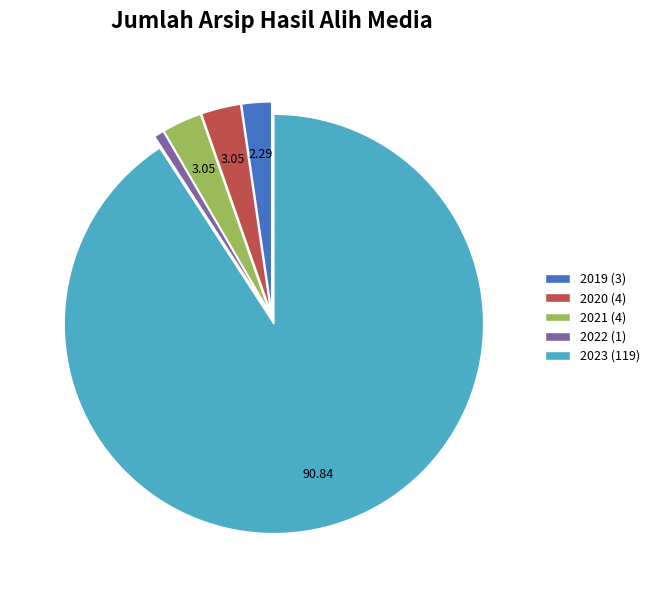

Approximately how many times larger is the value at 2021 compared to 2019?

1.3